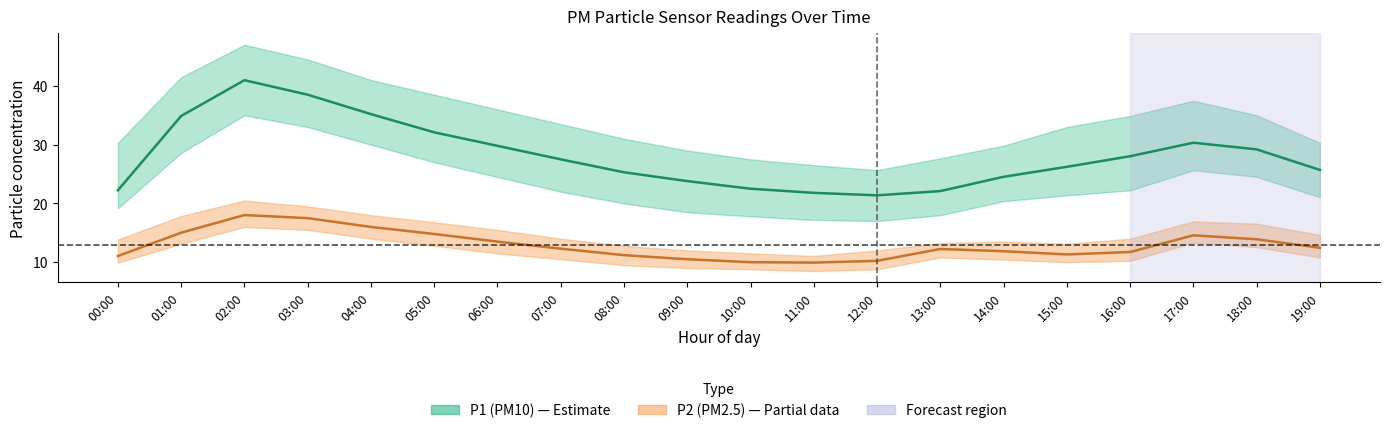

How many values in the P1_lower series are below 22?

10